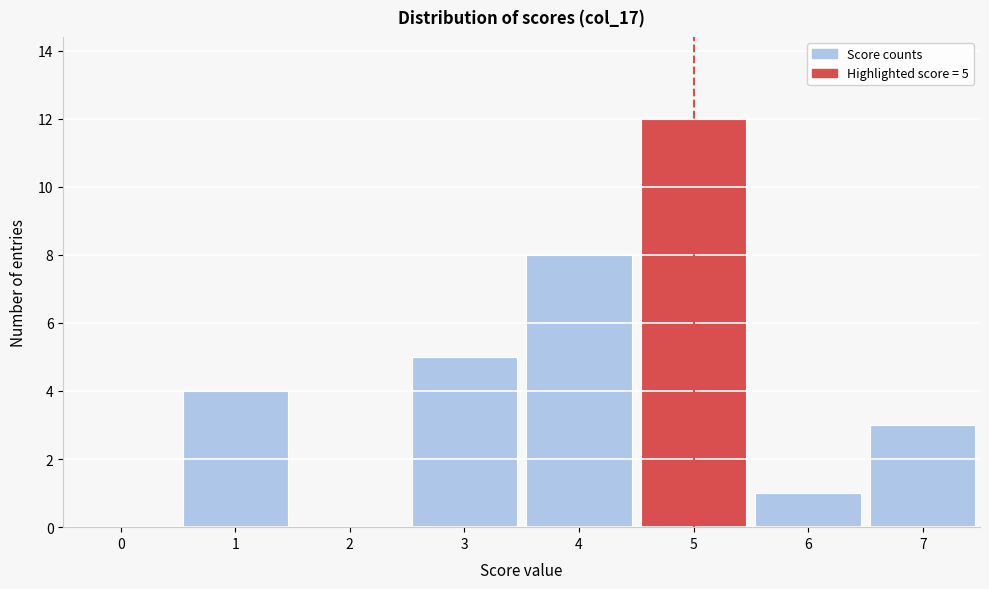

Reading left to right, transcribe all the data shown in this chart.

0=0	1=4	2=0	3=5	4=8	5=12	6=1	7=3